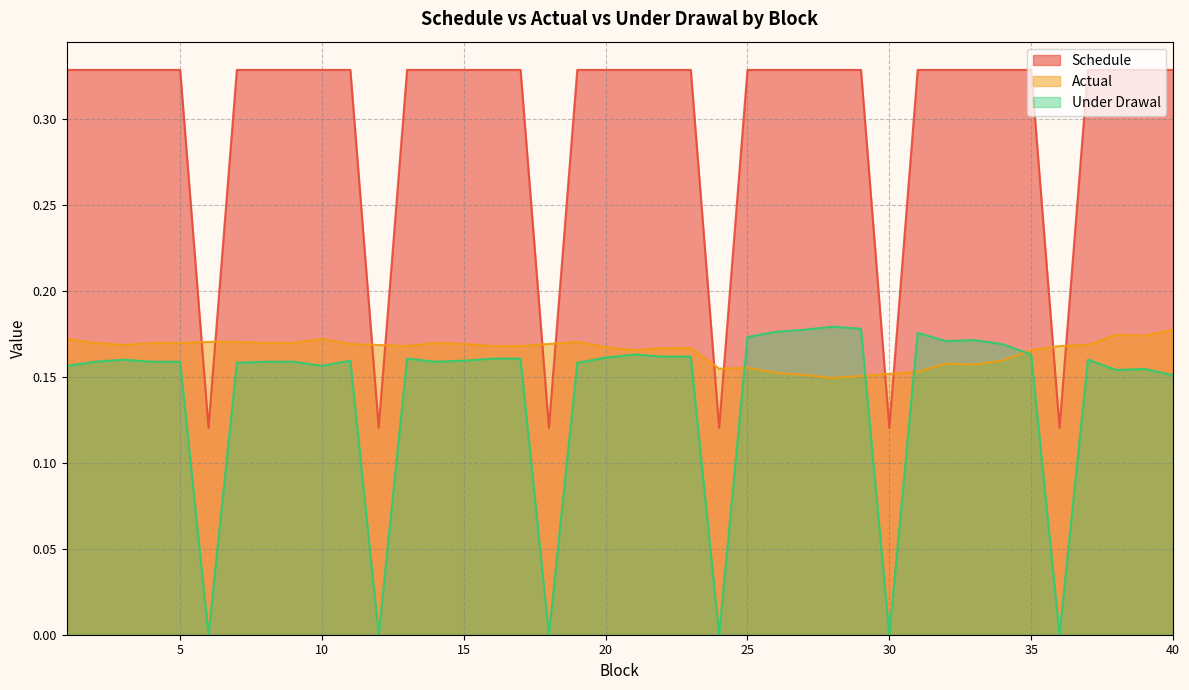

Does the chart display data point markers on the line(s)?

No